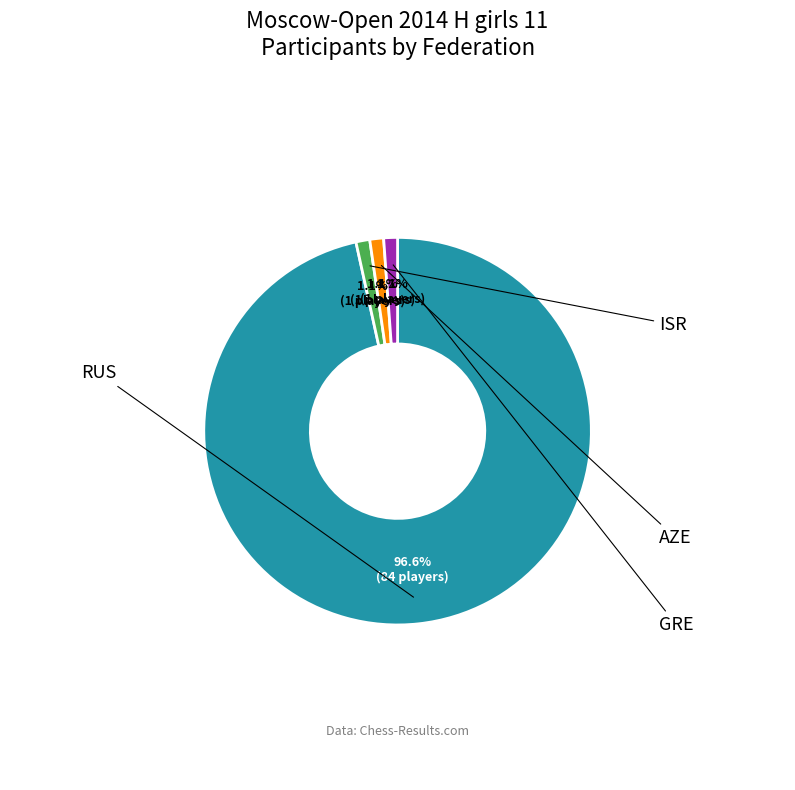

Does any single category account for the majority?

Yes